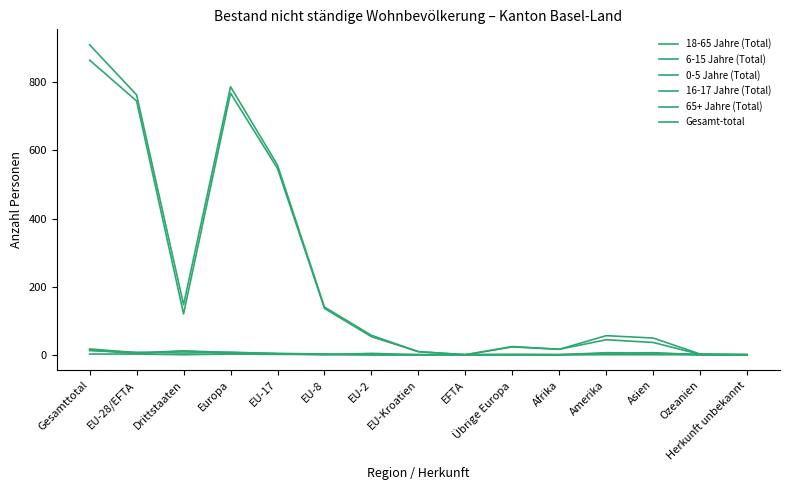

True or false: Gesamt-total and 18-65 Jahre (Total) intersect in this chart.

False